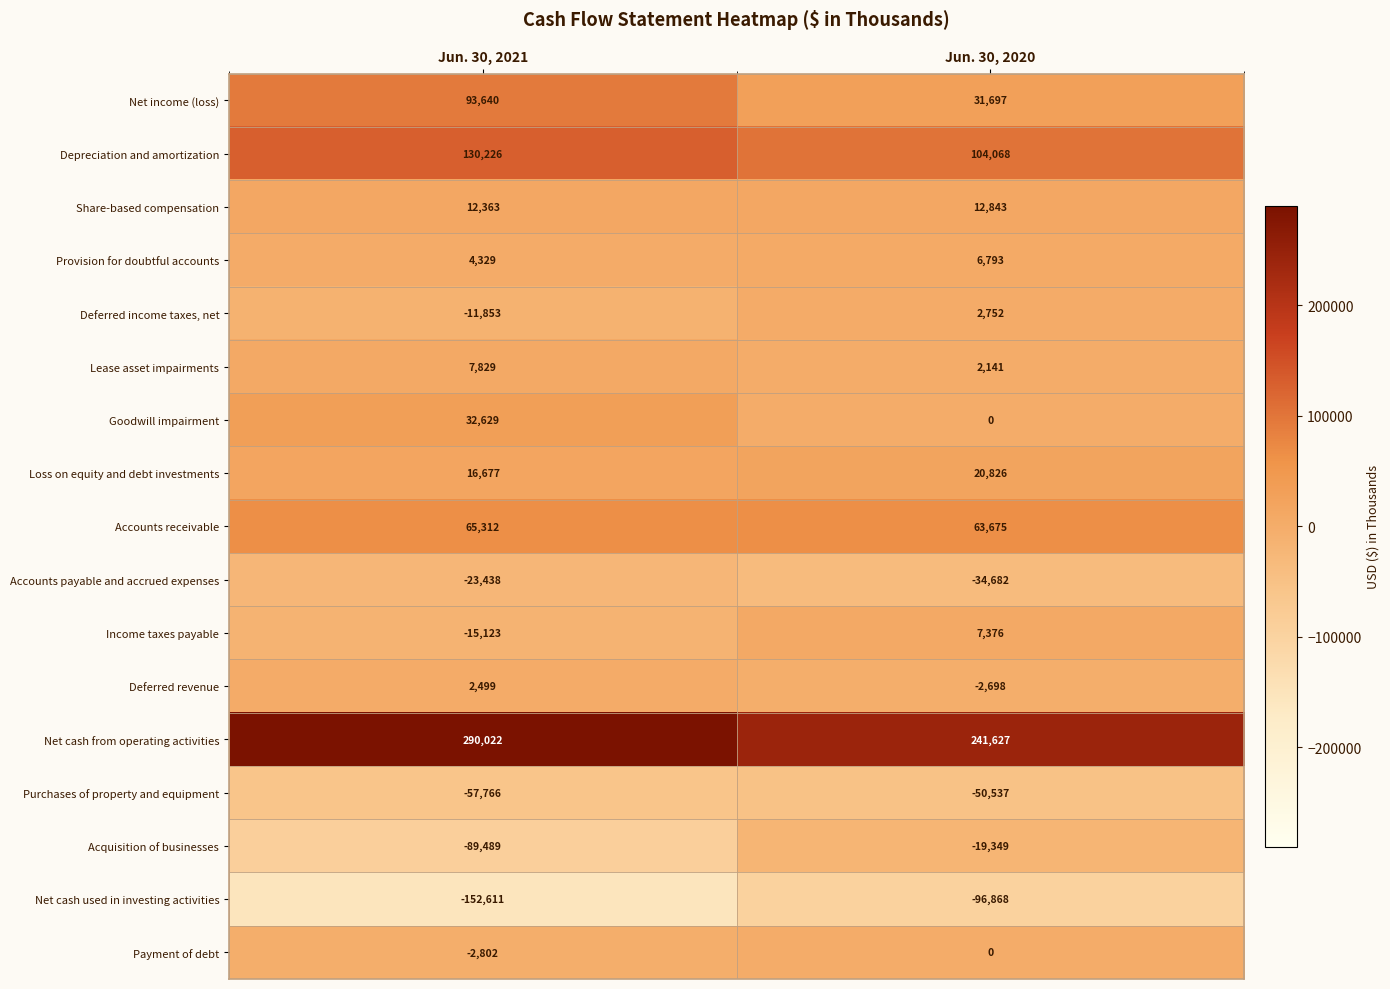

What is the difference between the Net cash from operating activities values at Jun. 30, 2020 and Jun. 30, 2021?

48395